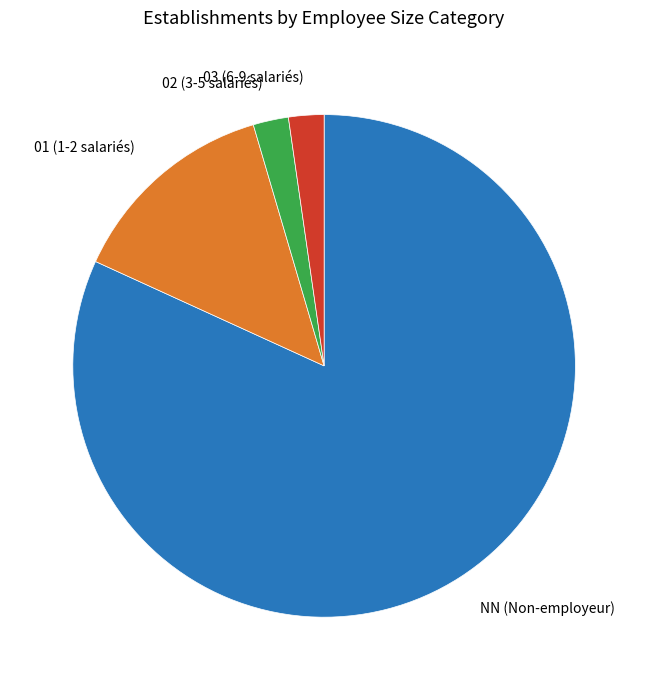

Does NN represent more than half of the total?

Yes